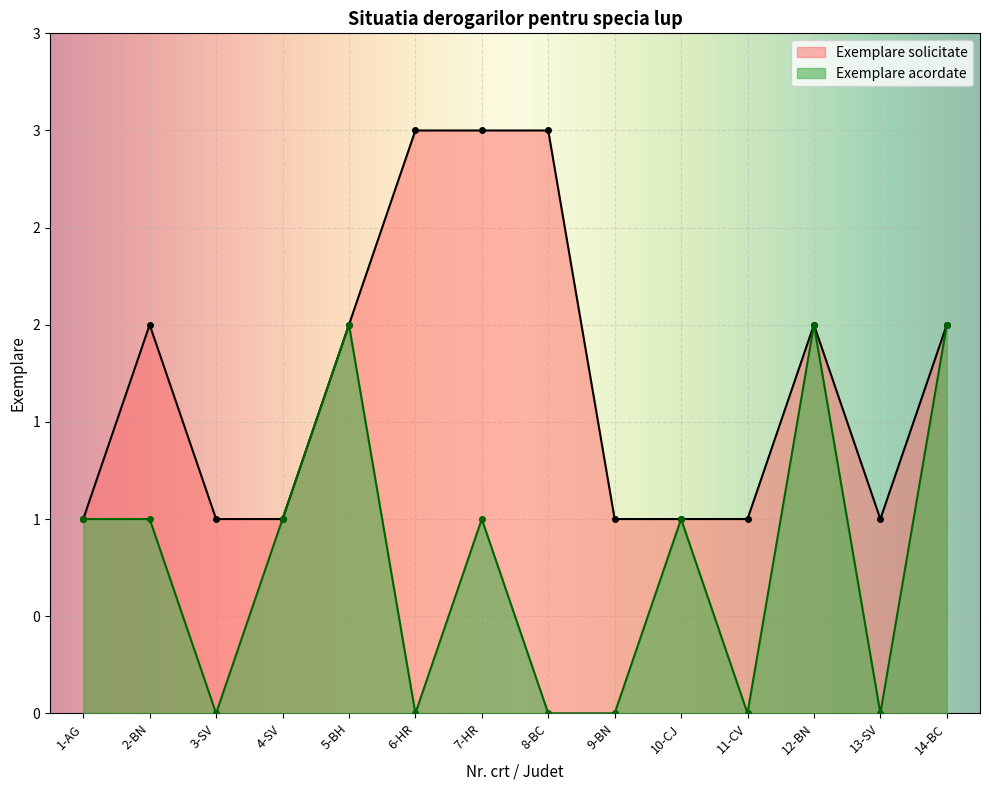

Reading left to right, extract all data points from this chart.

Exemplare solicitate: 1	2	1	1	2	3	3	3	1	1	1	2	1	2
Exemplare acordate: 1	1	0	1	2	0	1	0	0	1	0	2	0	2